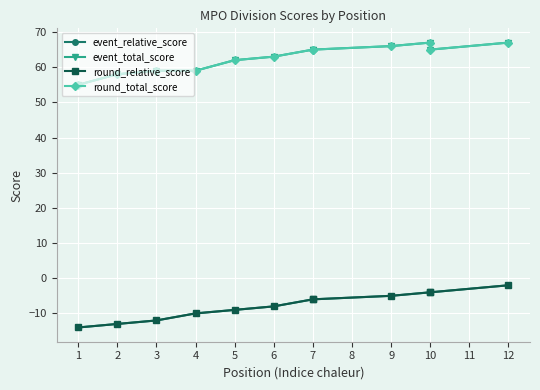

Is the value of round_total_score at 3 greater than the value of event_total_score at 5?

No